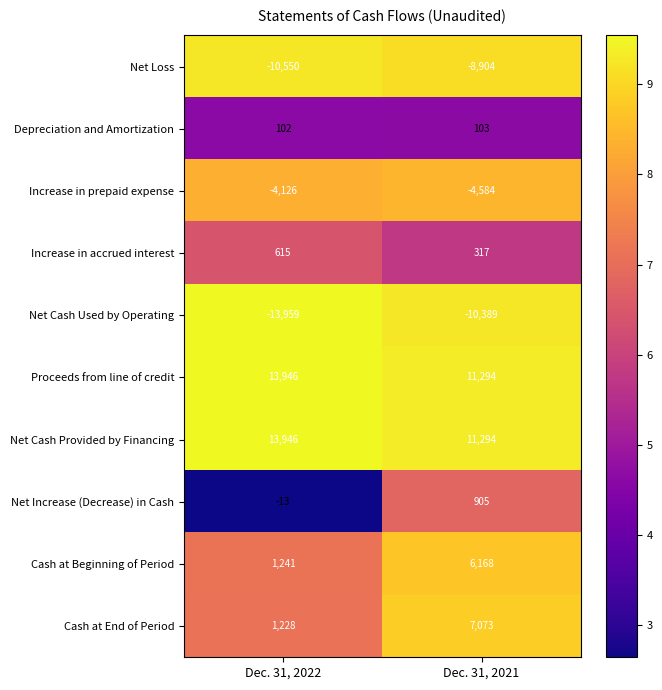

Is the value of Increase in accrued interest at Dec. 31, 2022 greater than the value of Net Cash Used by Operating at Dec. 31, 2022?

Yes